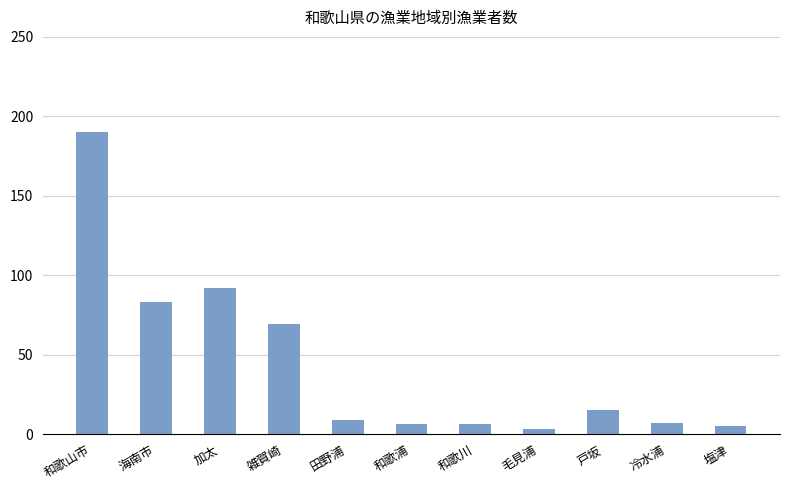

At which label does the data first exceed 9?

和歌山市